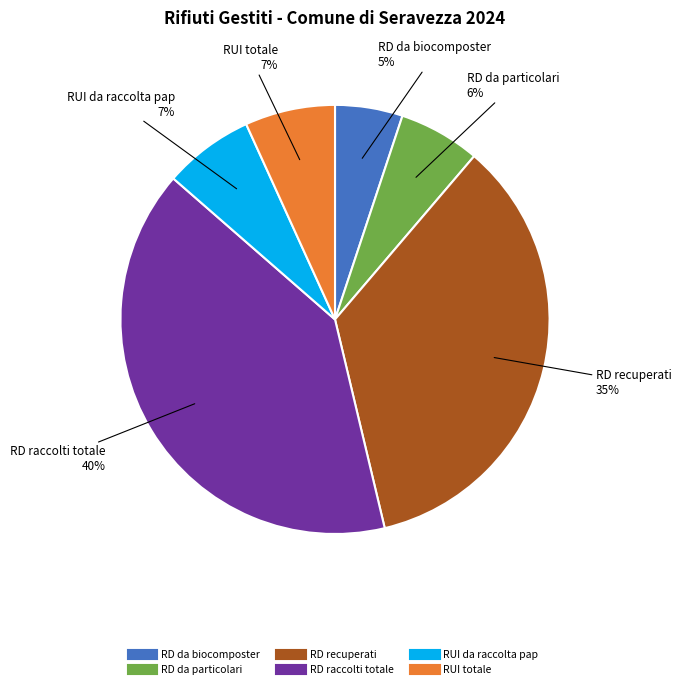

To the nearest percent, what is the difference between the RD da biocomposter and RD recuperati slice percentages?

30%